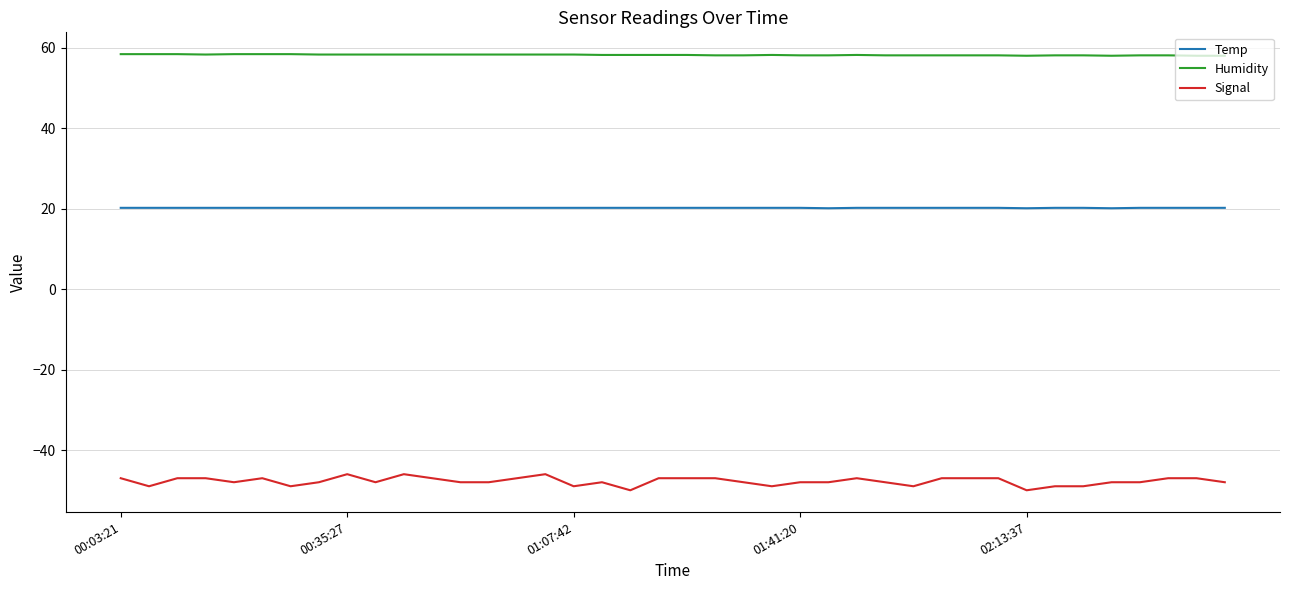

Which series has the widest spread of values?

Signal